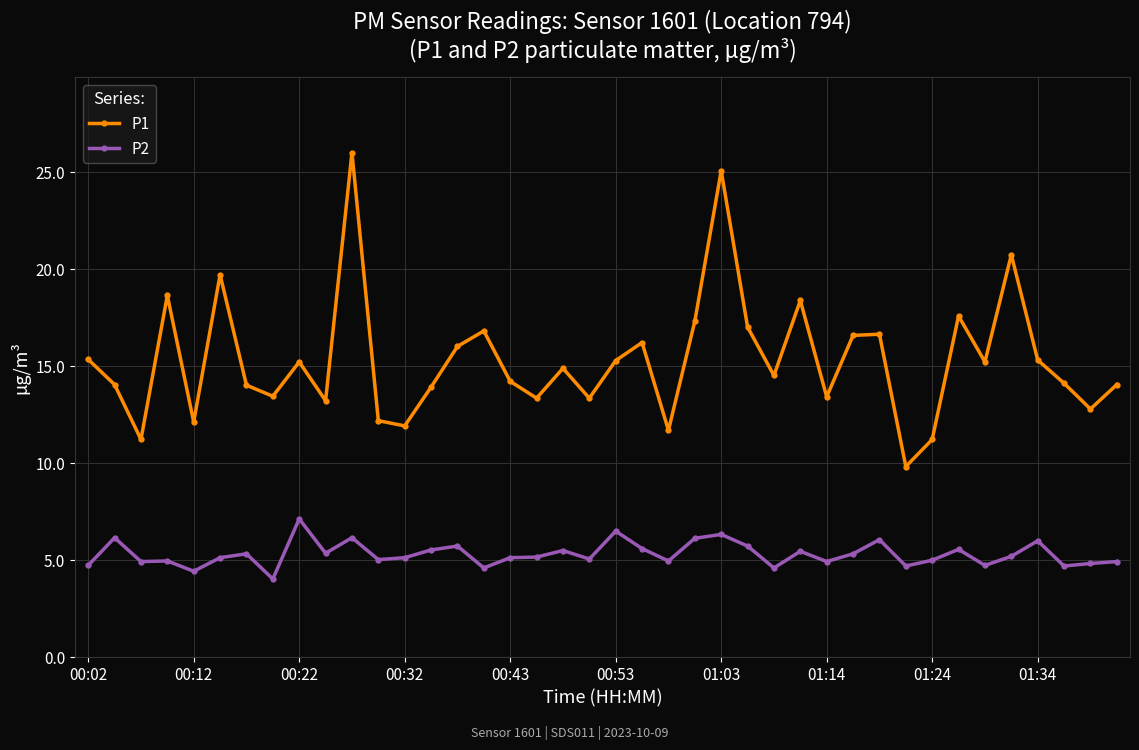

How many lines are shown in the chart?

2